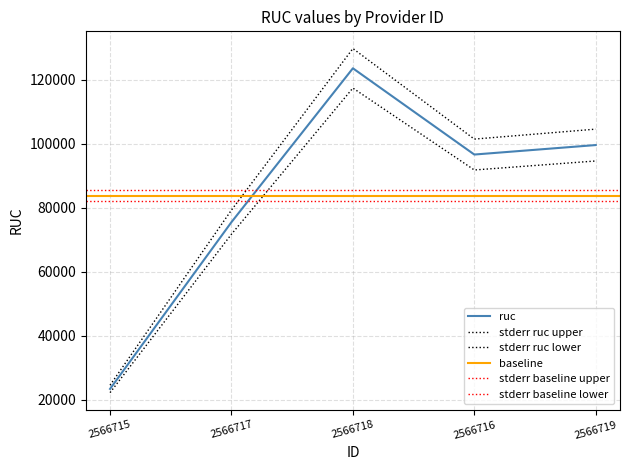

What is the sum of all values?

418801